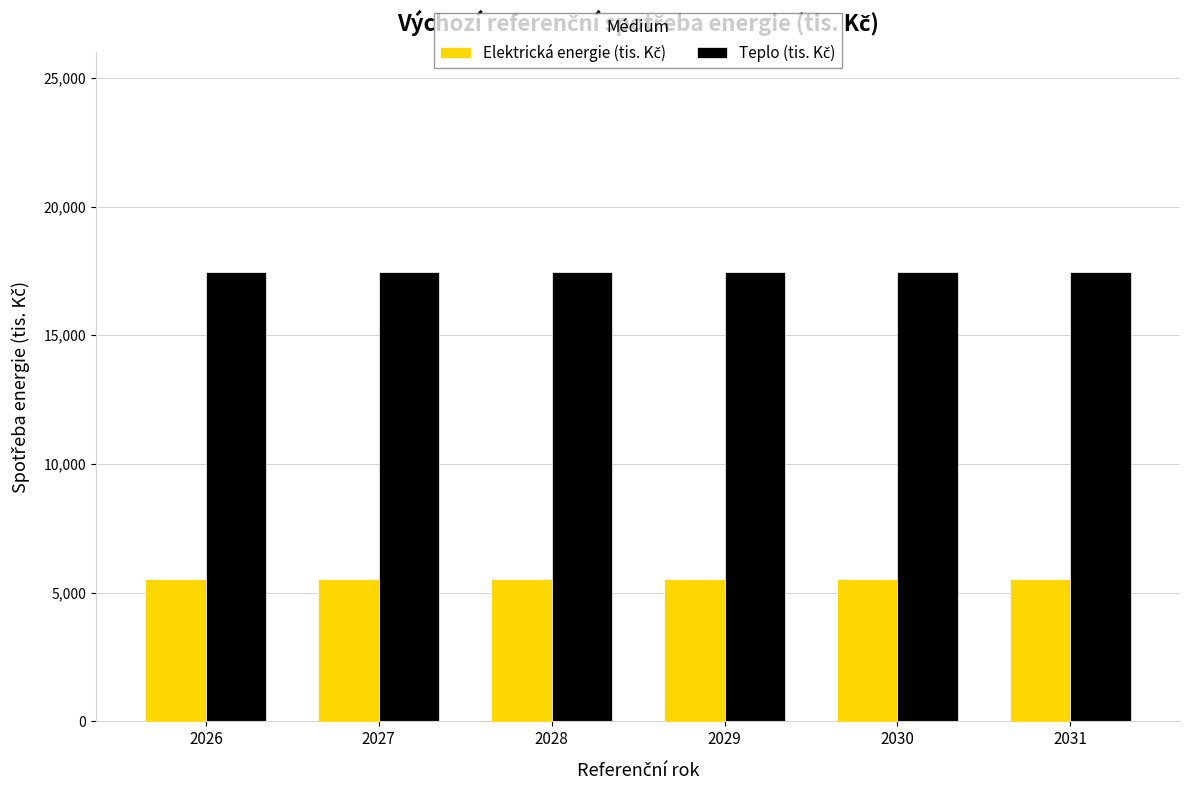

What is the maximum value shown in the chart?

17454.3